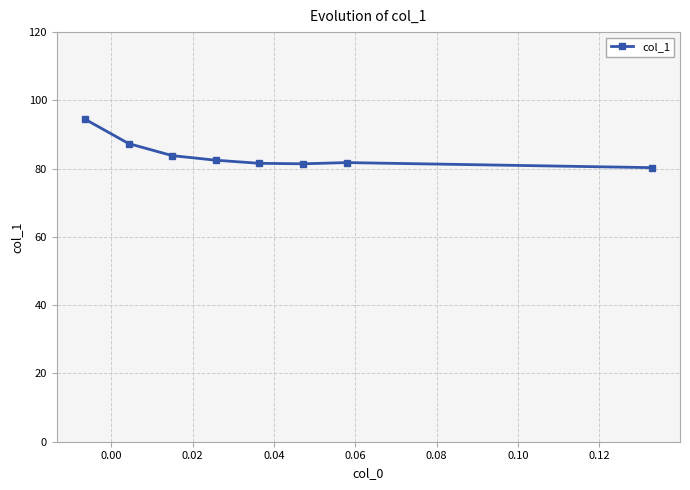

Does the chart have visible grid lines?

Yes